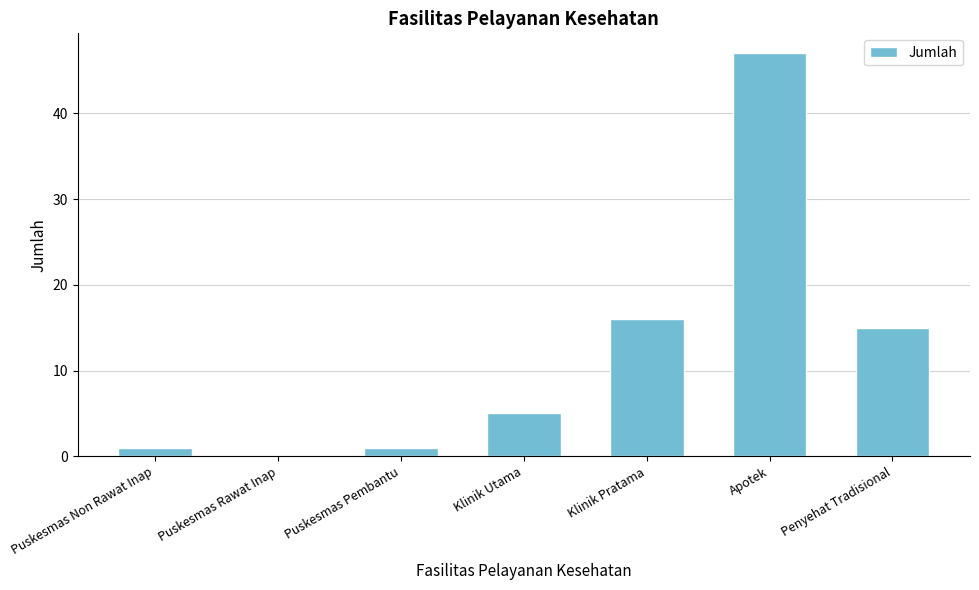

How many data points does each series have?

7